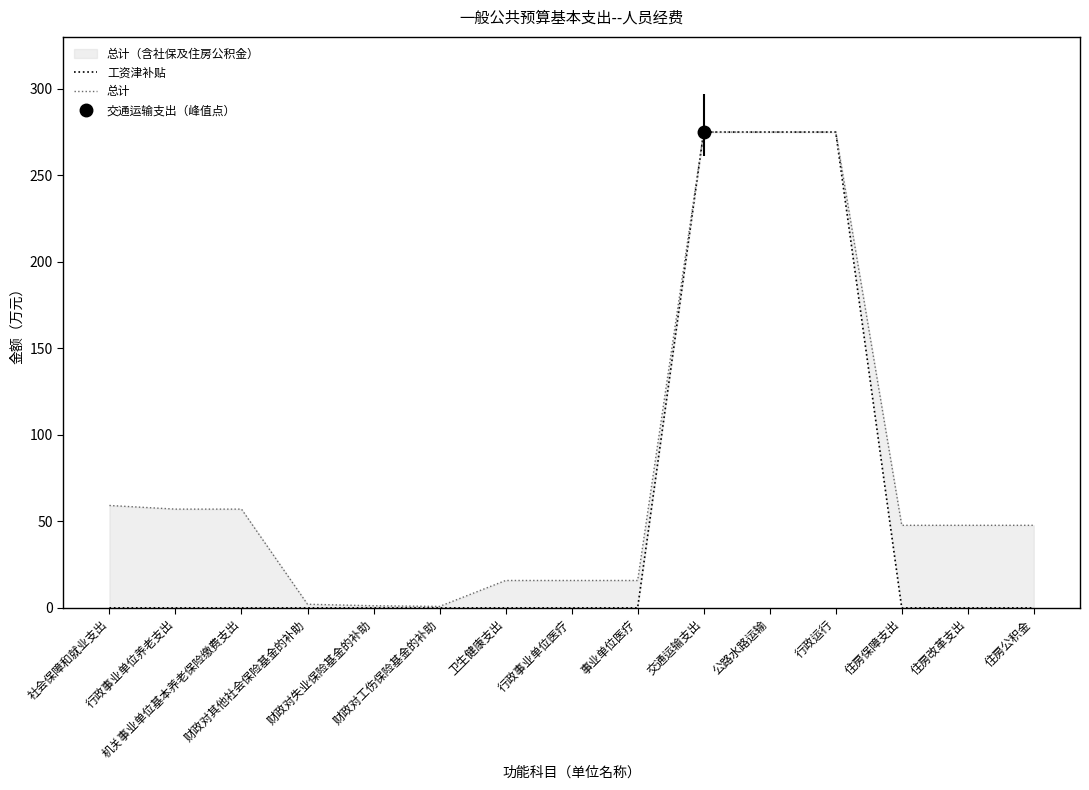

What is the value of the 总计 point at the 4th from the left?

2.1